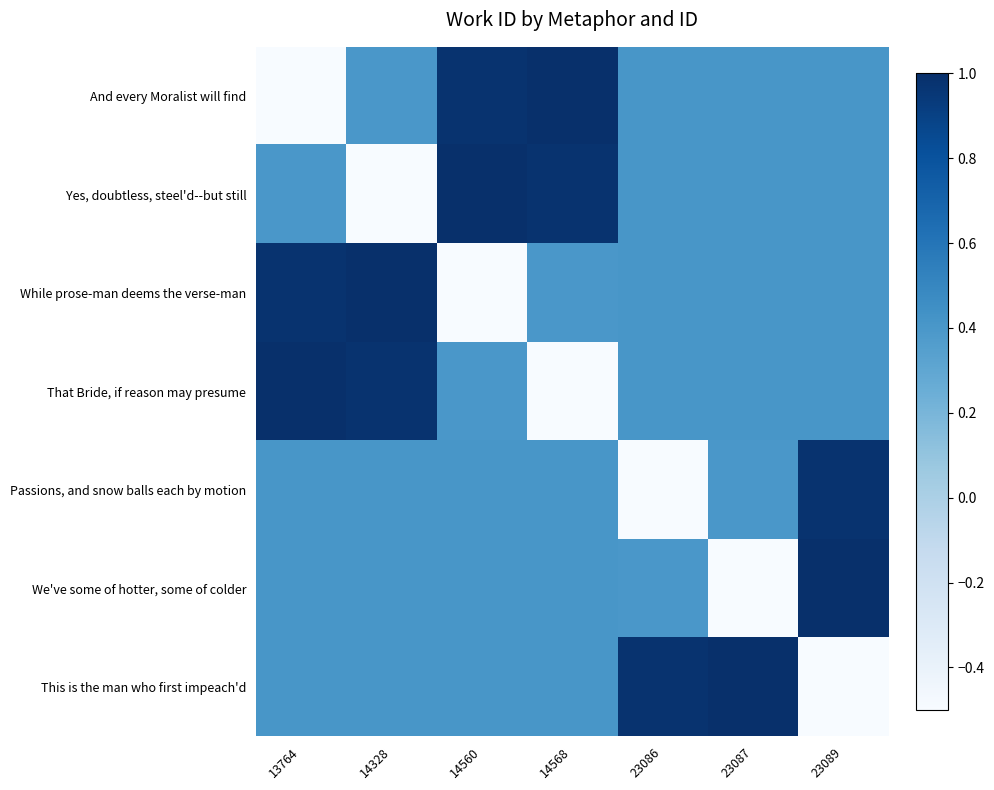

At how many categories does at least one series exceed 0?

7